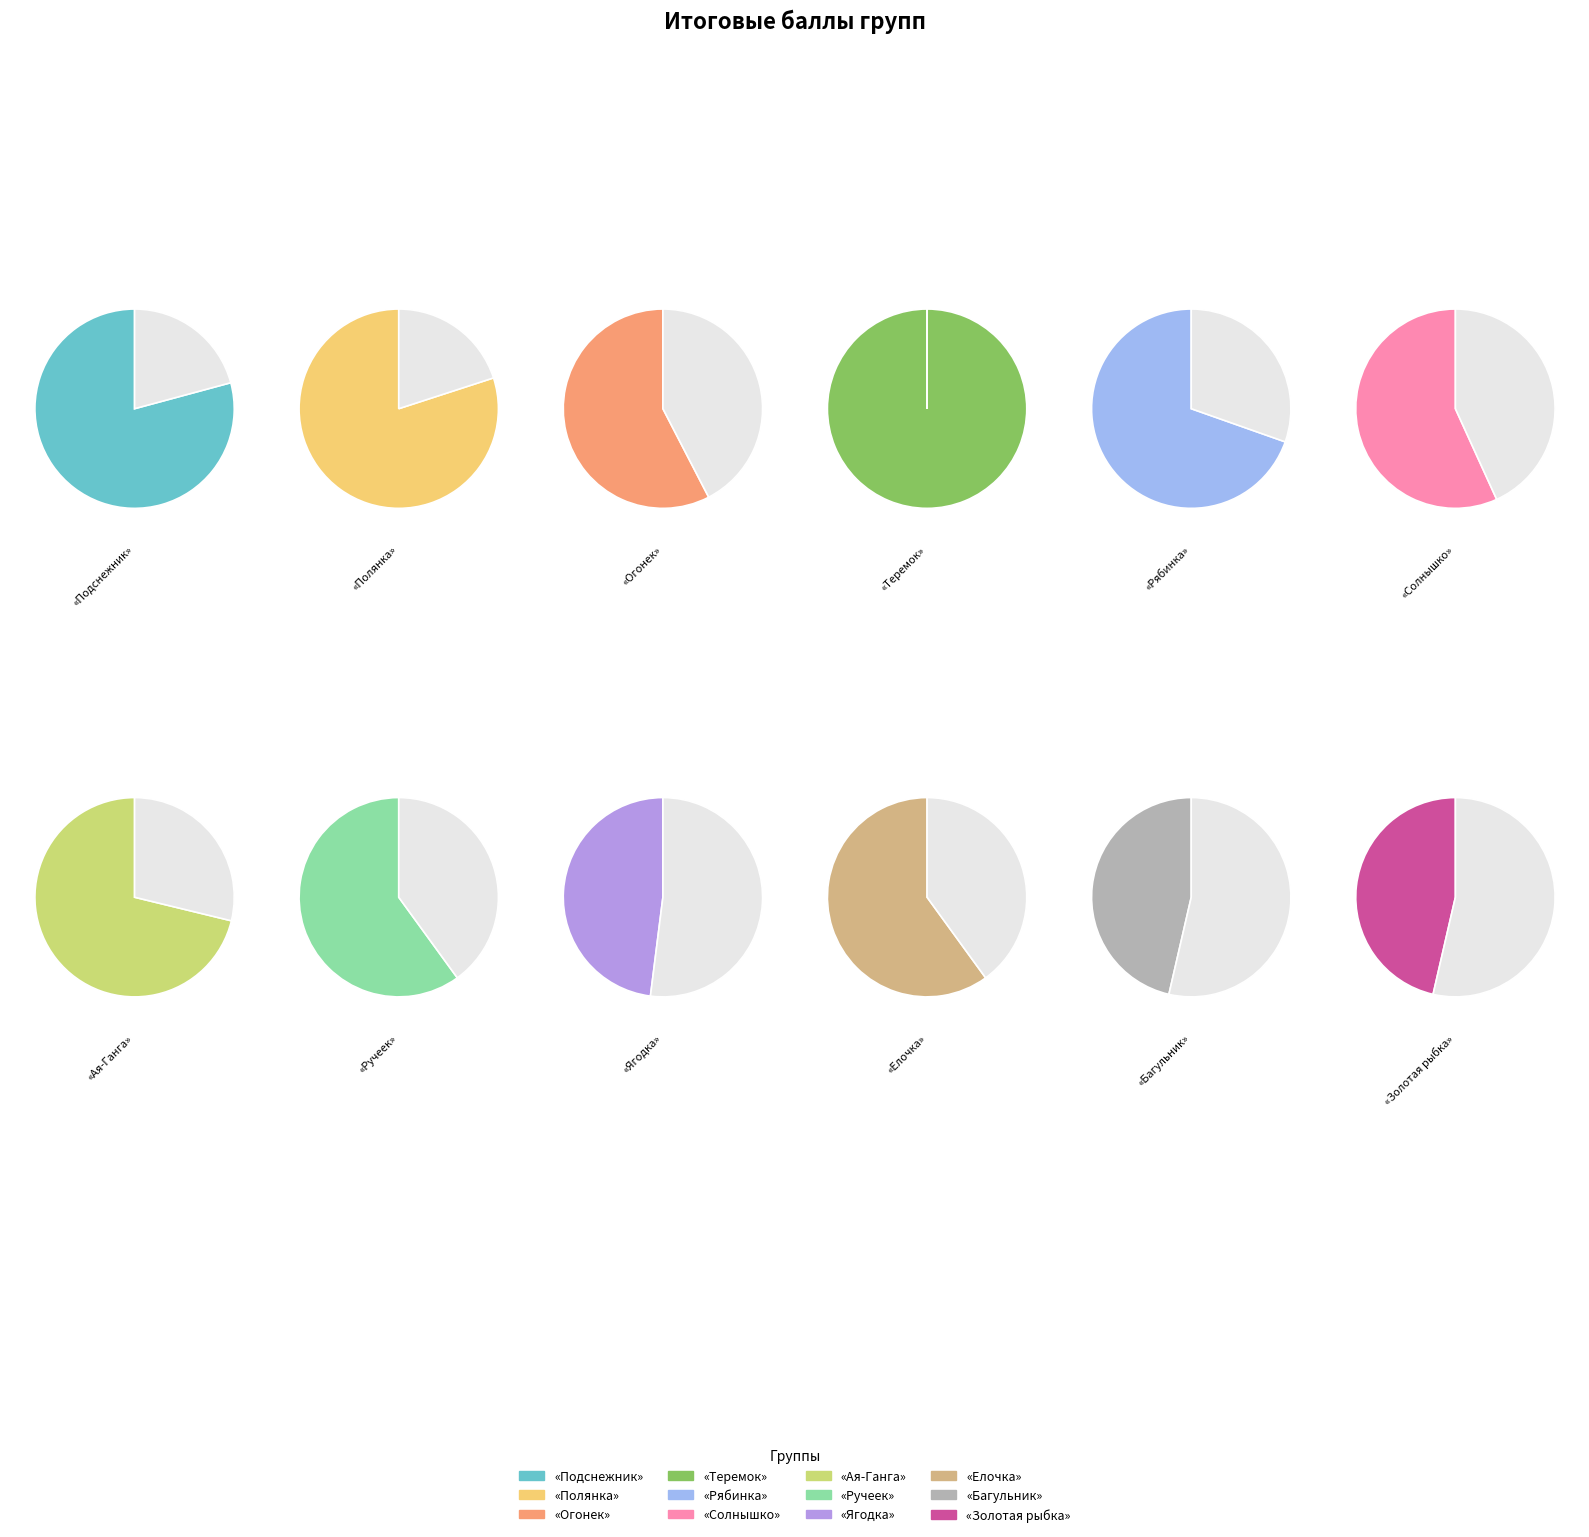

Rank the categories by value from highest to lowest.

«Теремок», «Полянка», «Подснежник», «Ая-Ганга», «Рябинка», «Ручеек», «Елочка», «Огонек», «Солнышко», «Ягодка», «Багульник», «Золотая рыбка»